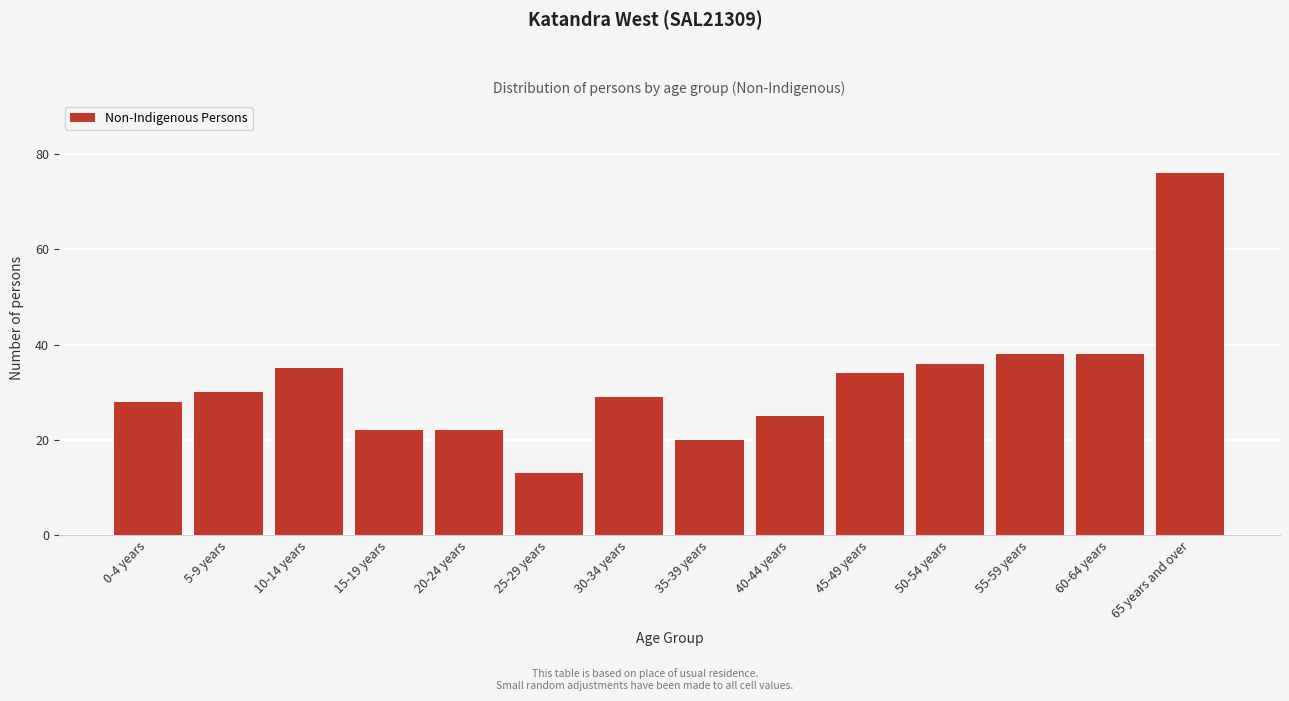

Reading left to right, list all the values displayed in this chart.

0-4 years=28	5-9 years=30	10-14 years=35	15-19 years=22	20-24 years=22	25-29 years=13	30-34 years=29	35-39 years=20	40-44 years=25	45-49 years=34	50-54 years=36	55-59 years=38	60-64 years=38	65 years and over=76